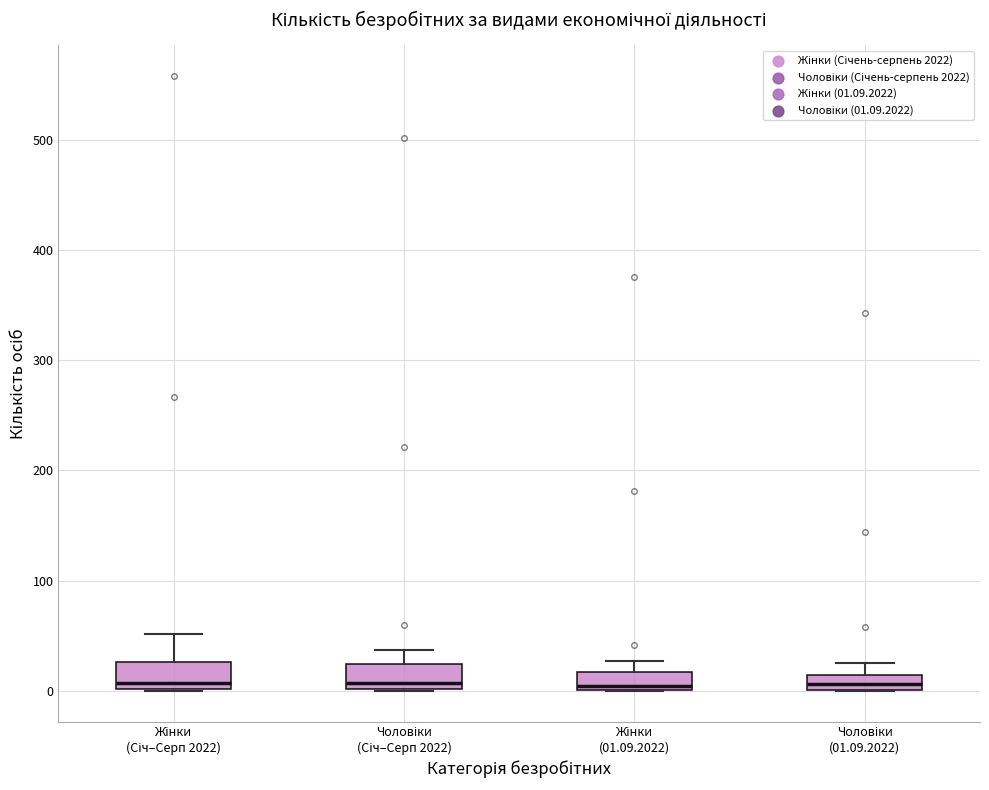

Where is the lower edge of the box for Чоловіки (Січ–Серп 2022) on the y-axis? The values are not printed on the chart, so give them approximately, as read against the axis.

0